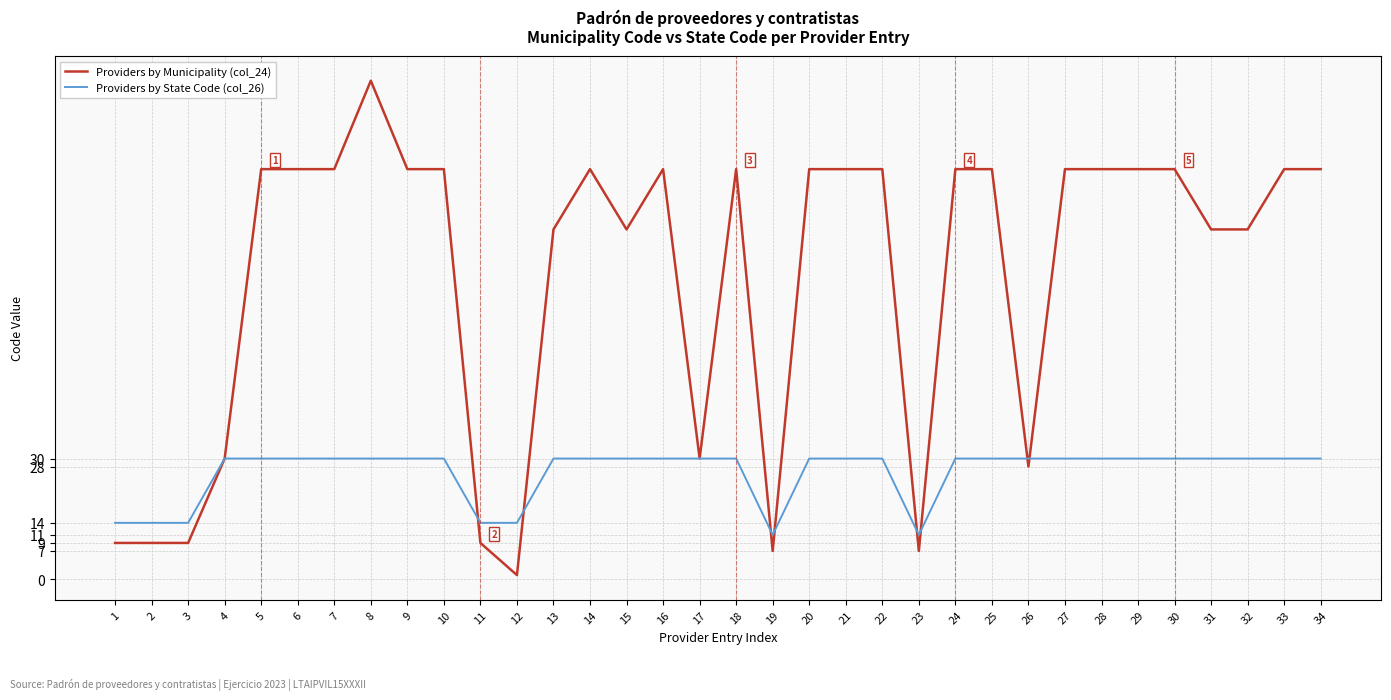

What is the sum of the Providers by Municipality (col_24) values at 12 and 32?

88